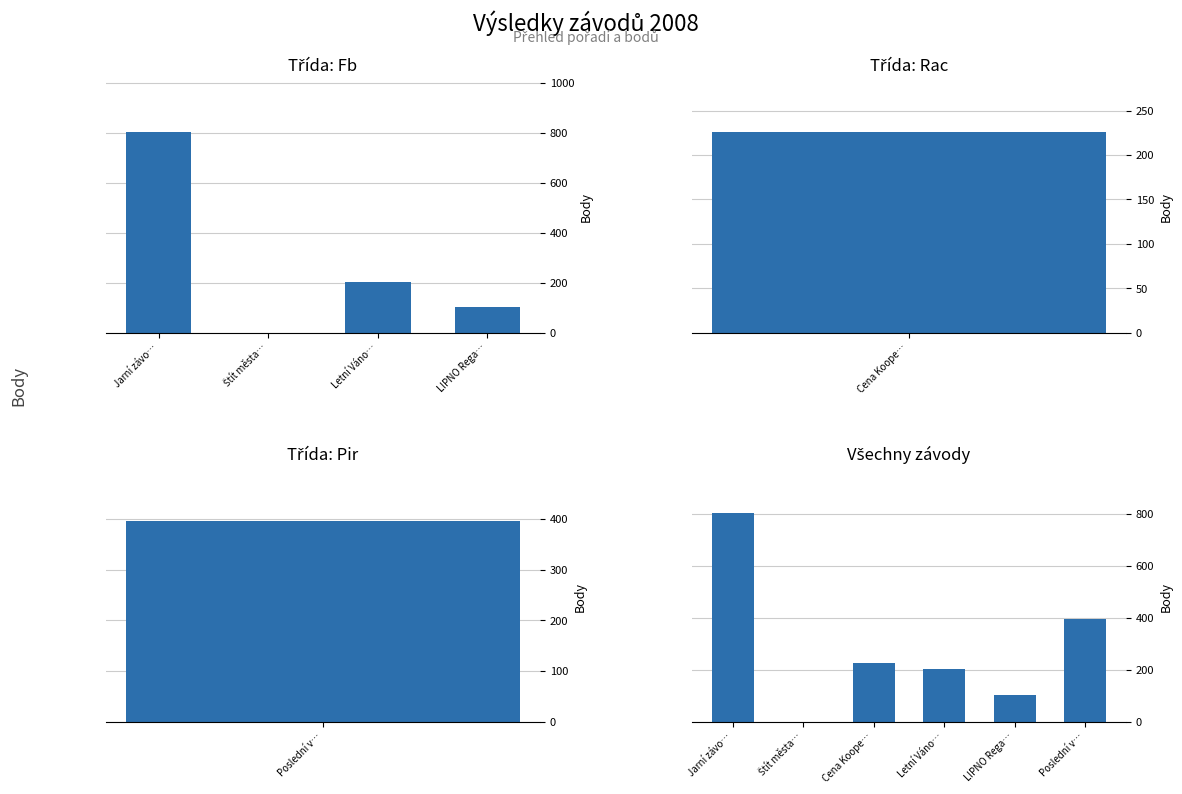

What is the sum of all values?

1107